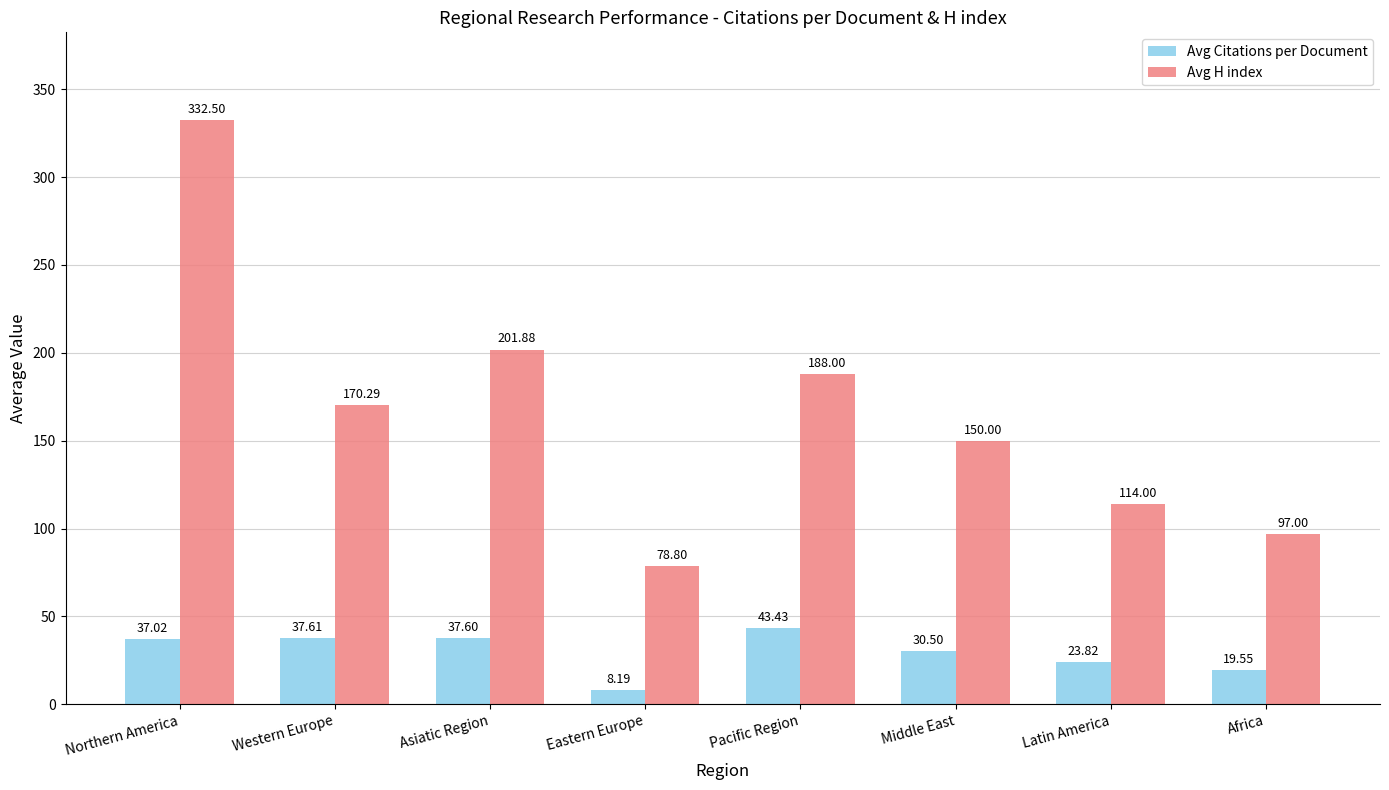

Rank the series by their average value, from lowest to highest.

Avg Citations per Document, Avg H index